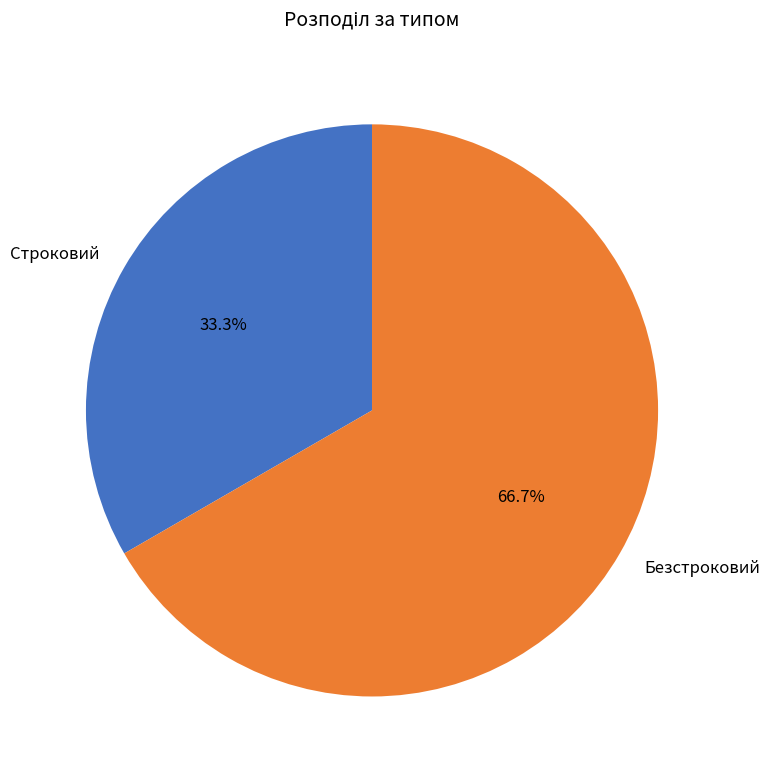

True or false: Безстроковий accounts for 81% of the total.

False